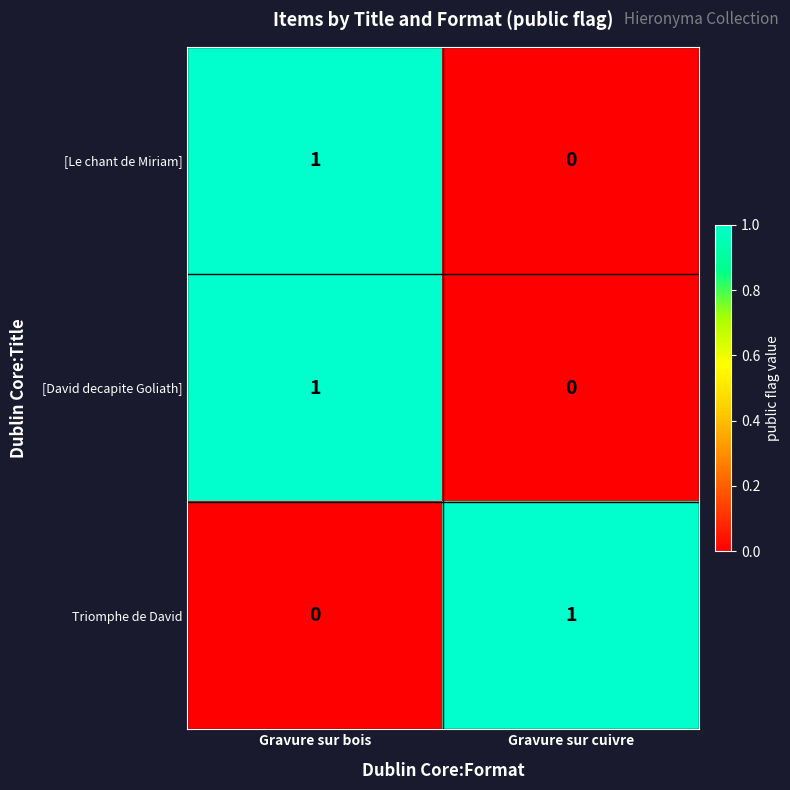

Reading left to right, extract all data points from this chart.

[Le chant de Miriam]: 1	0
[David decapite Goliath]: 1	0
Triomphe de David: 0	1